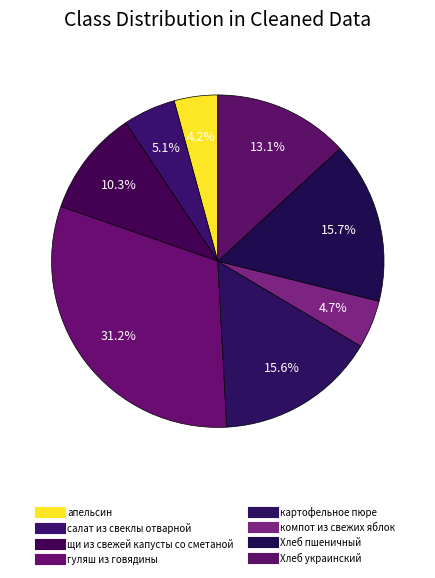

Count the number of slices in the pie.

8